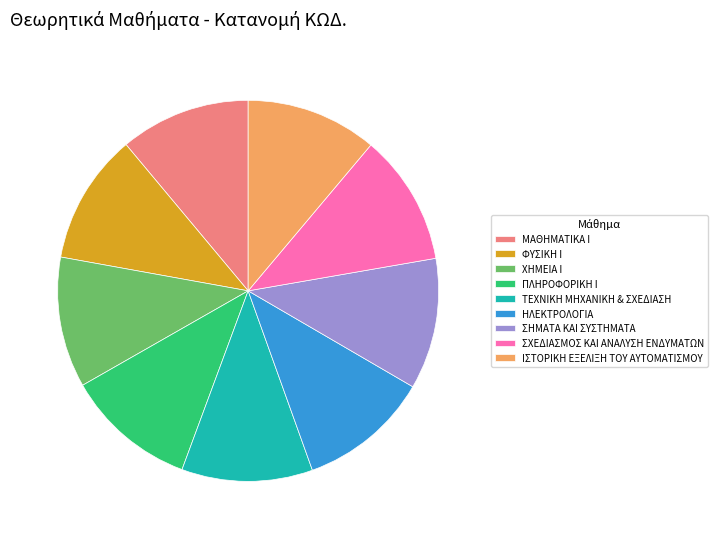

Is the sum of ΣΧΕΔΙΑΣΜΟΣ ΚΑΙ ΑΝΑΛΥΣΗ ΕΝΔΥΜΑΤΩΝ and ΣΗΜΑΤΑ ΚΑΙ ΣΥΣΤΗΜΑΤΑ greater than half?

No